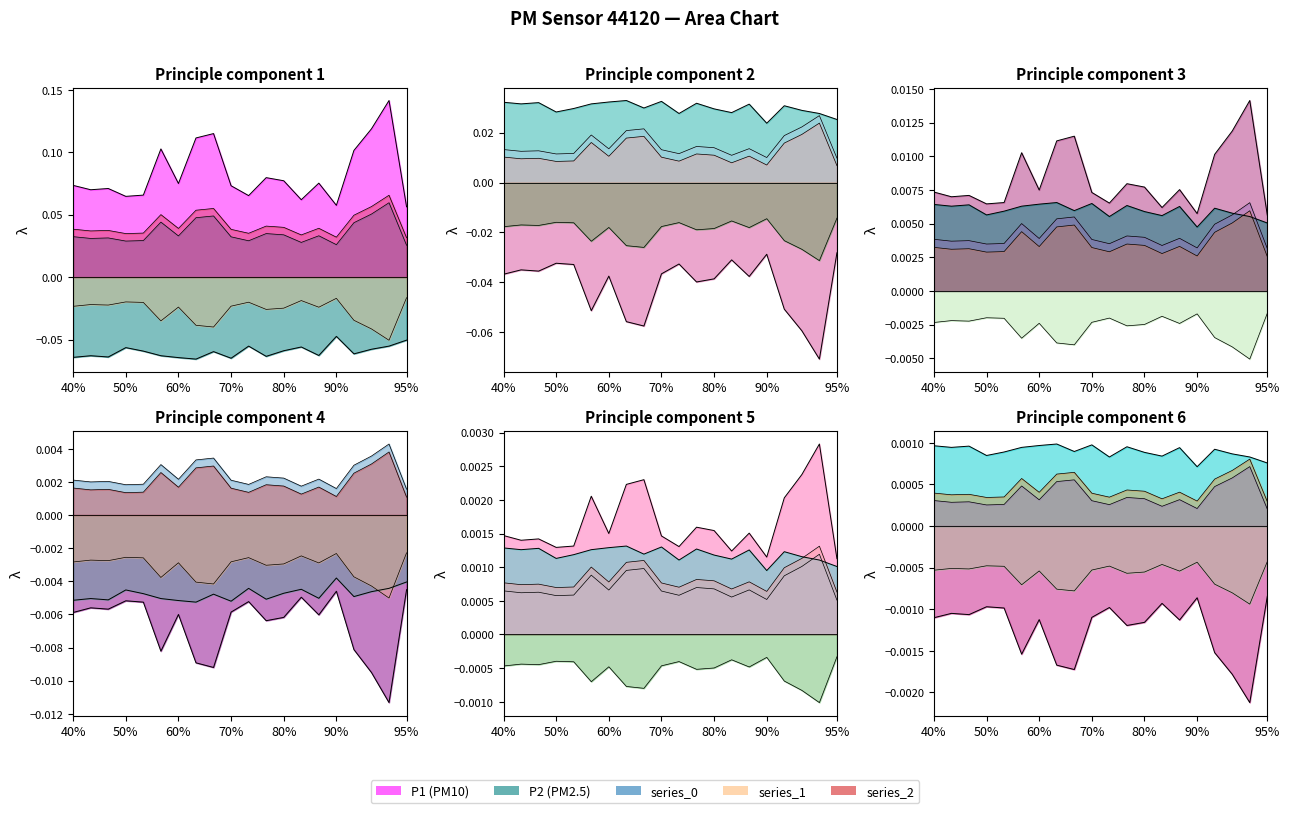

What is the label of the 9th point from the left?

08:00